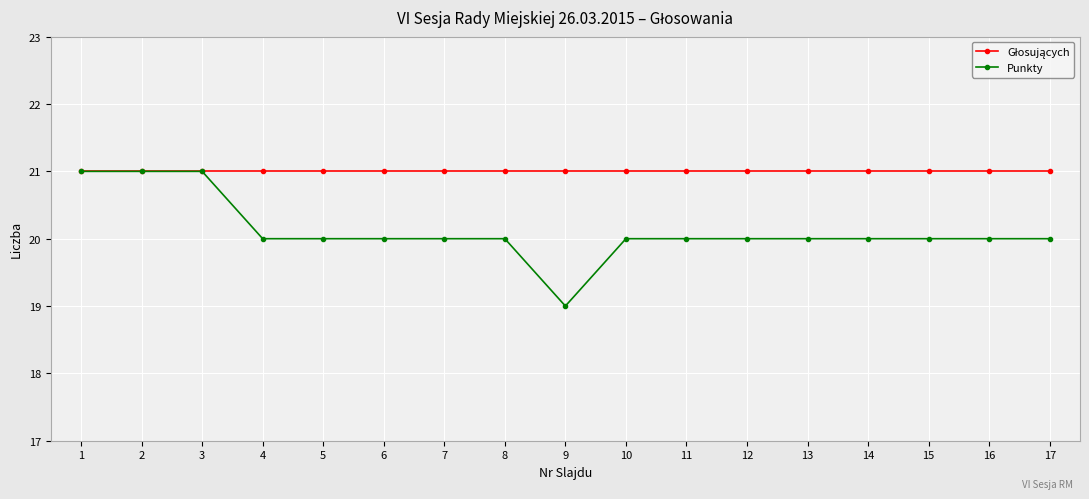

What is the minimum value shown in the chart?

19